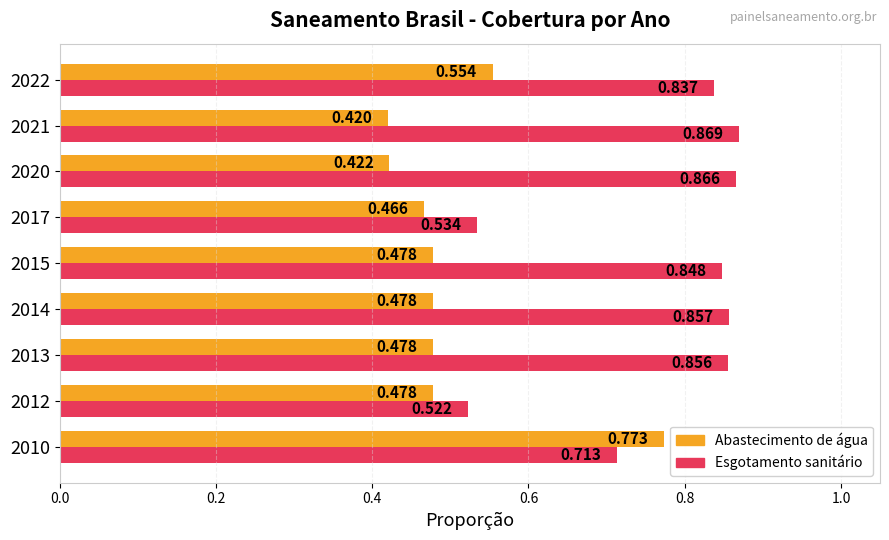

How many data points does each series have?

9